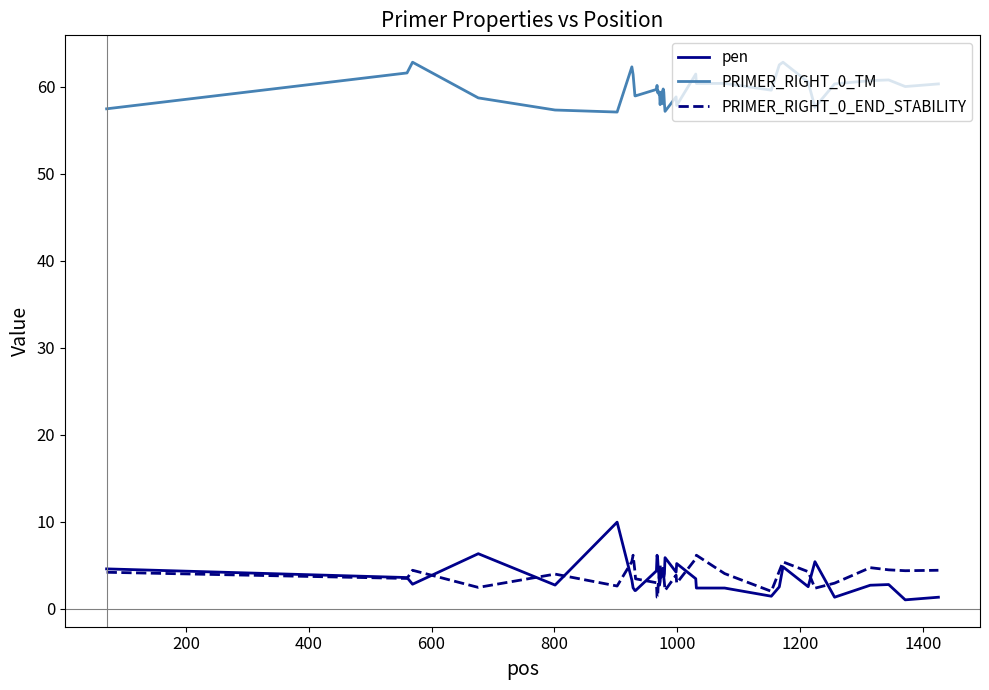

What is the maximum value shown in the chart?

62.8